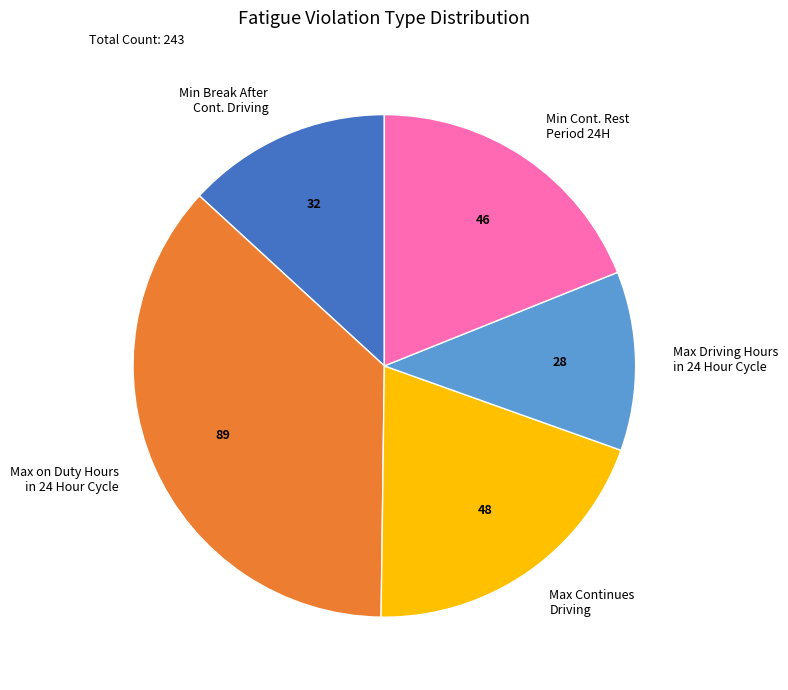

Is there a majority slice in this chart?

No